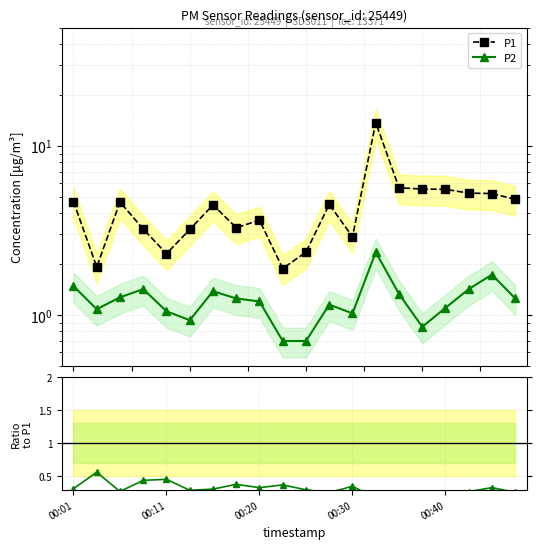

What is the sum of the P1 values at 17 and 00:20?

9.9